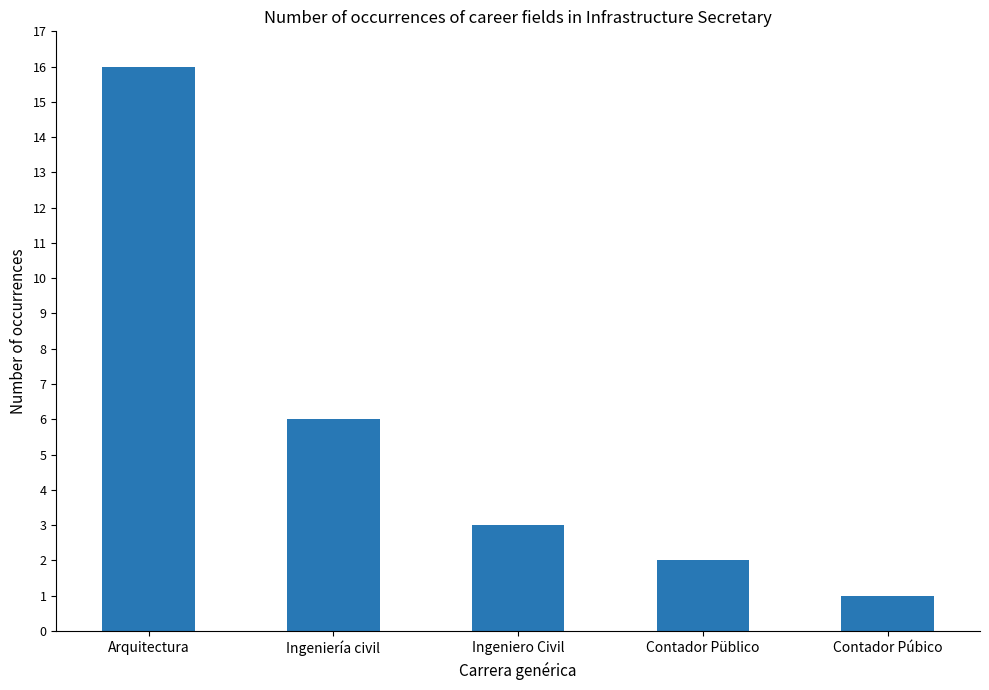

Reading right to left, extract all data points from this chart.

Contador Púbico=1	Contador Püblico=2	Ingeniero Civil=3	Ingeniería civil=6	Arquitectura=16